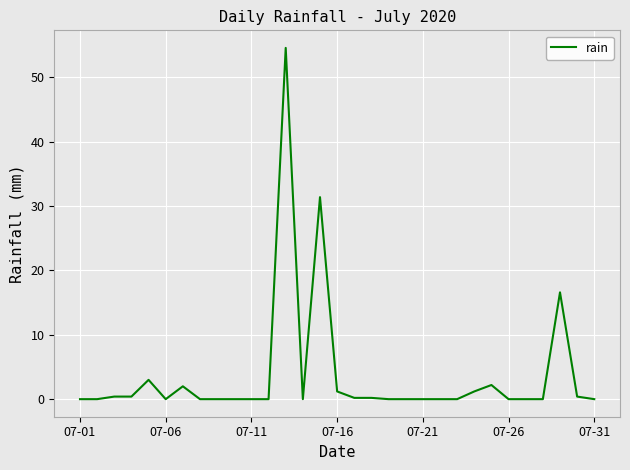

What is the difference between the maximum and minimum values?

54.6